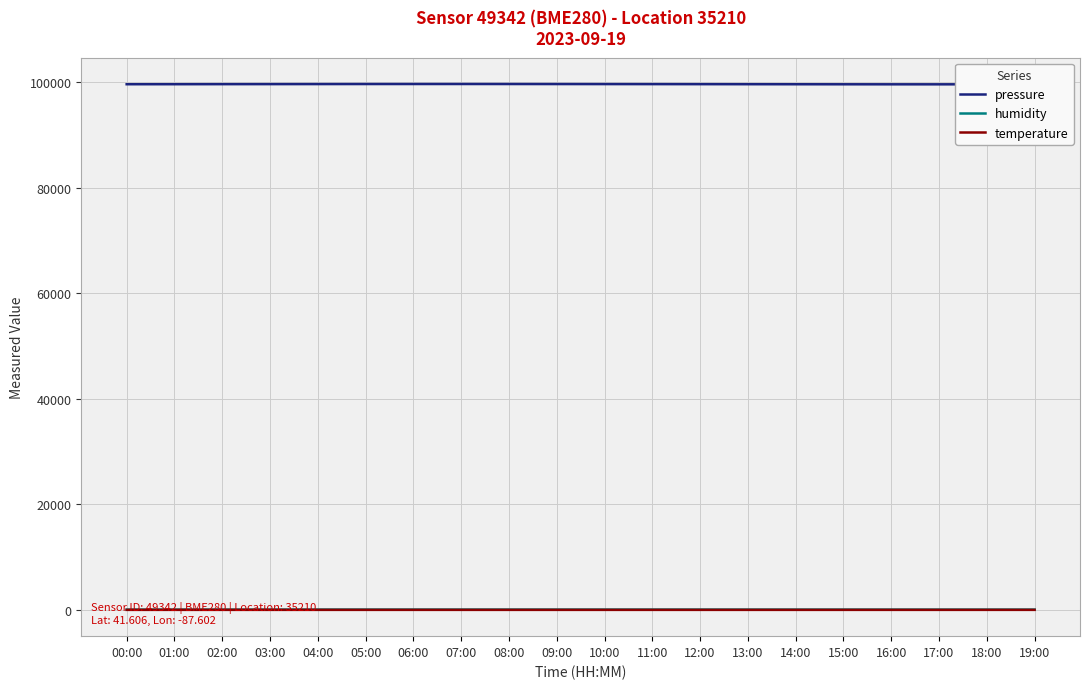

What is the sum of all pressure values?

1991358.7